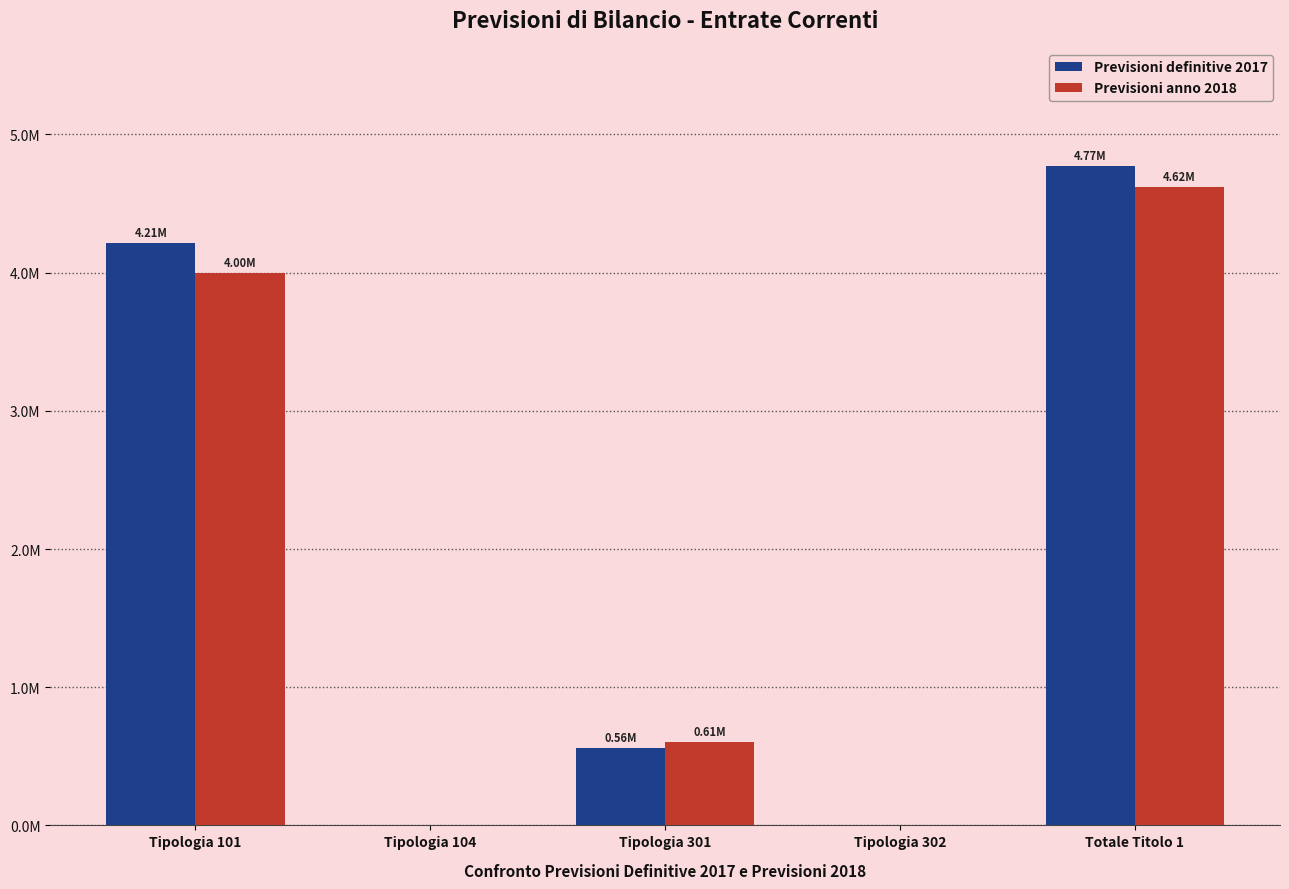

What is the value of the Previsioni definitive 2017 bar at the 1st from the left?

4211789.5